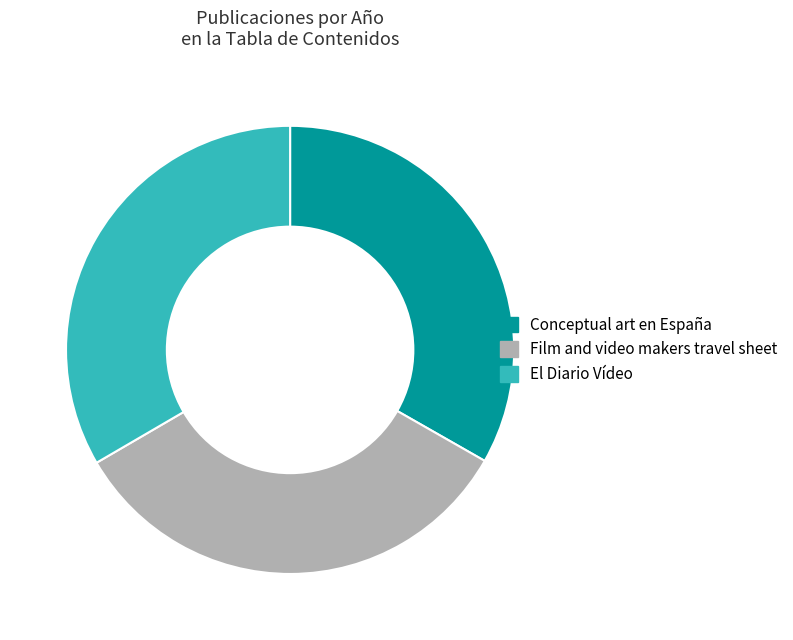

Is it true that Conceptual art en España is 26% of the pie?

False